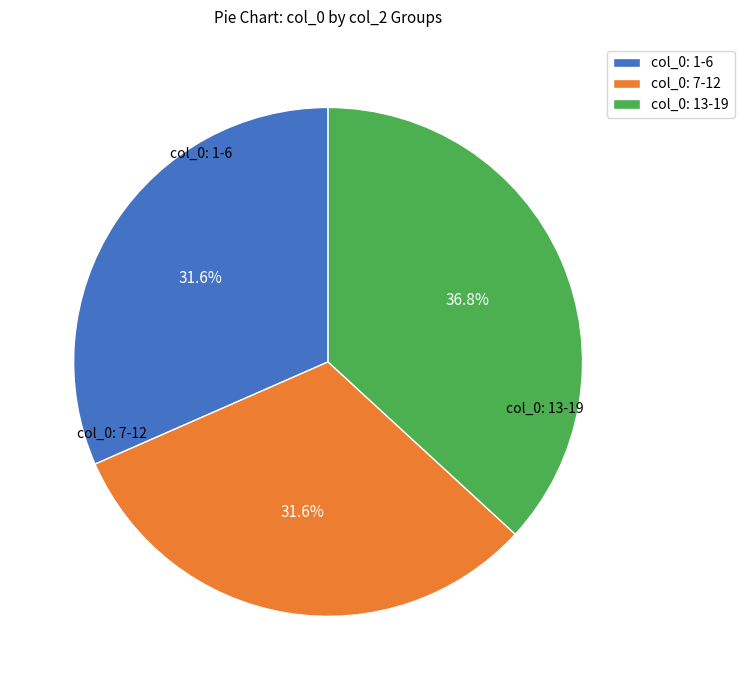

Count the number of slices in the pie.

3